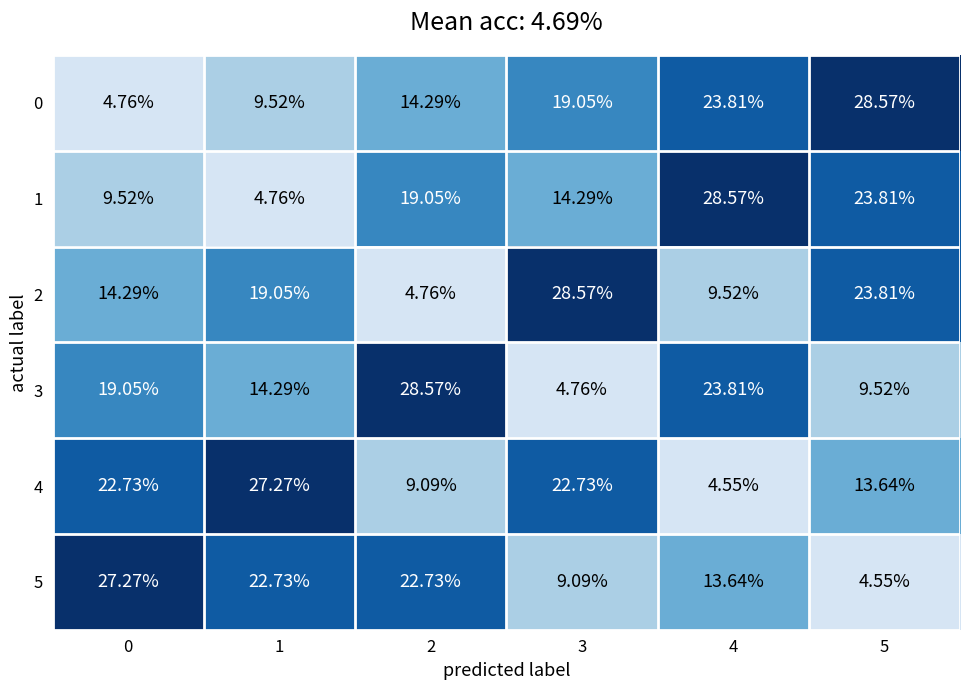

At which category is the sum across all series the highest?

4